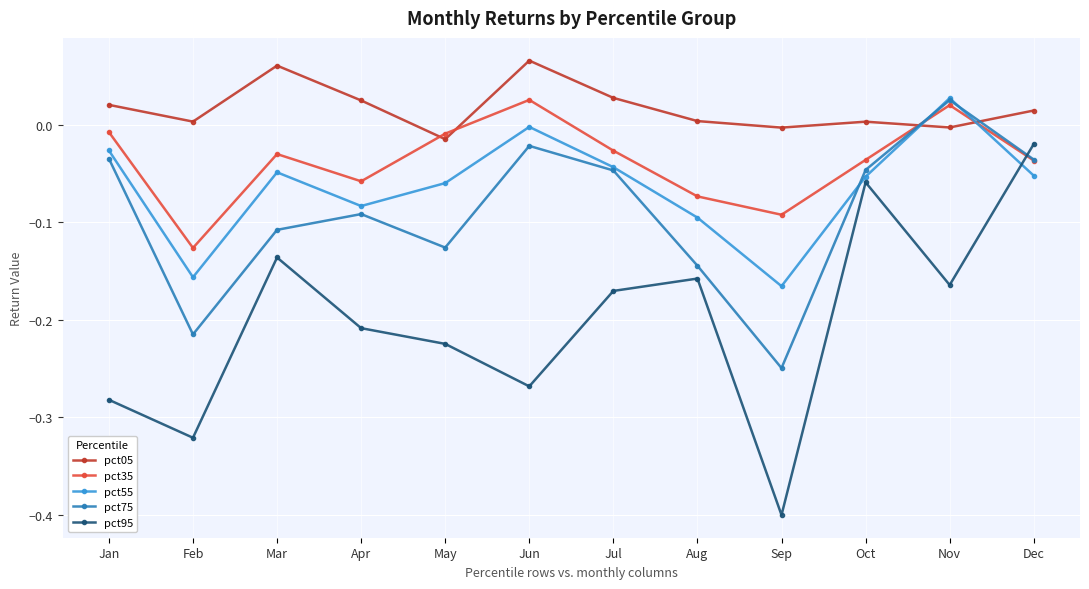

At which label does pct35 reach its peak?

Jun